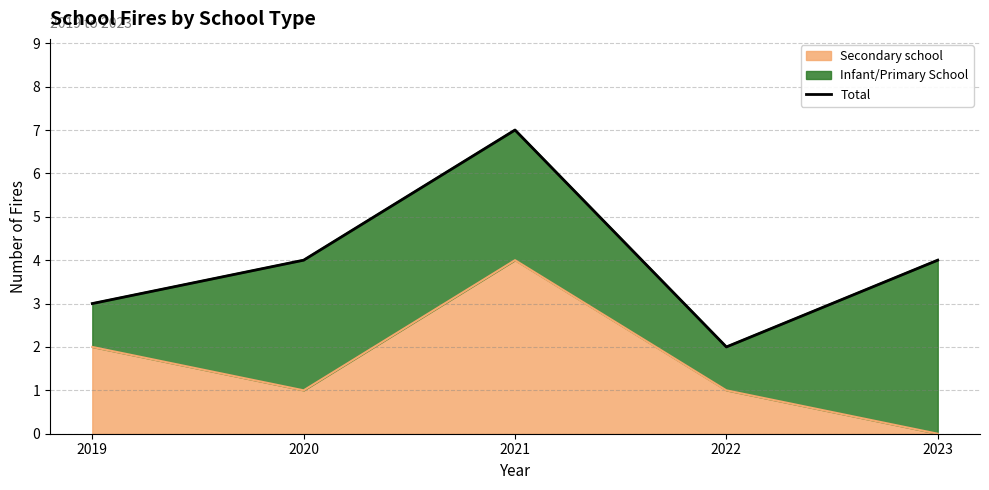

Where does the data first go above 4?

2021